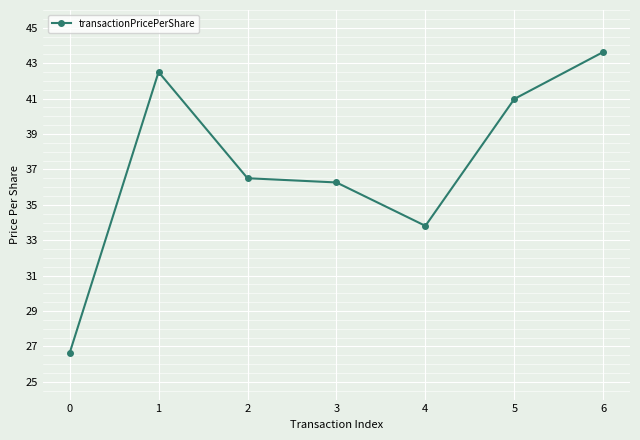

At which label does the data first exceed 36?

1